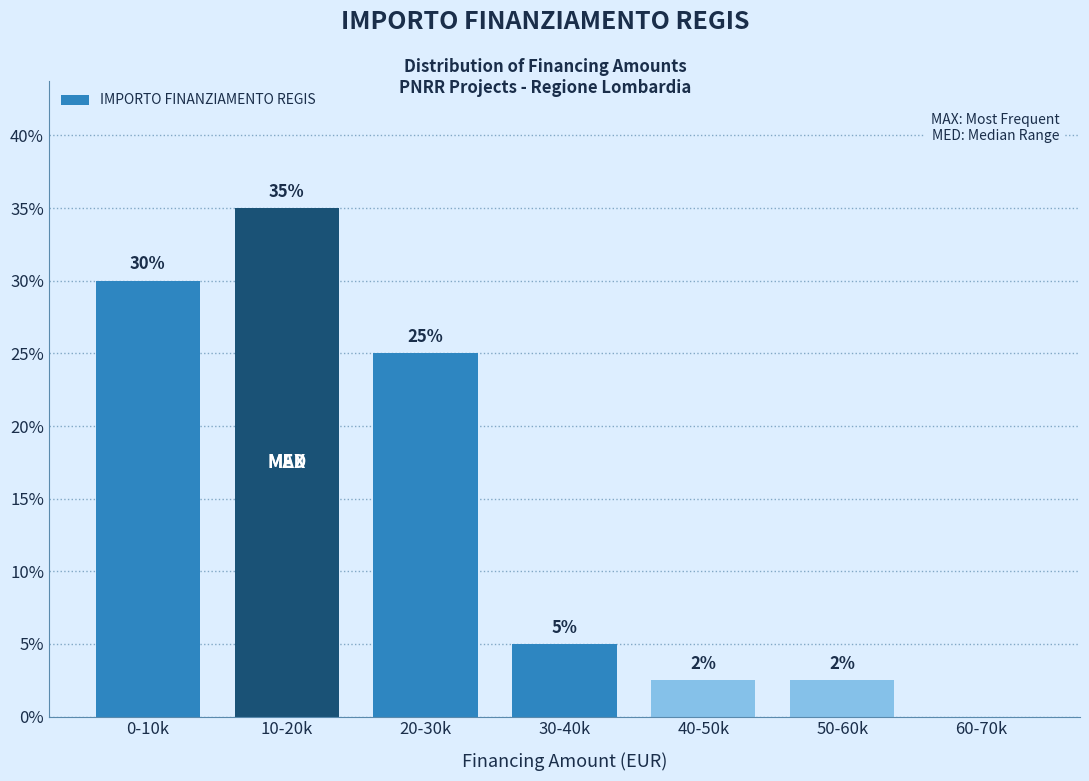

Where is the data nearest to the value 17?

20-30k